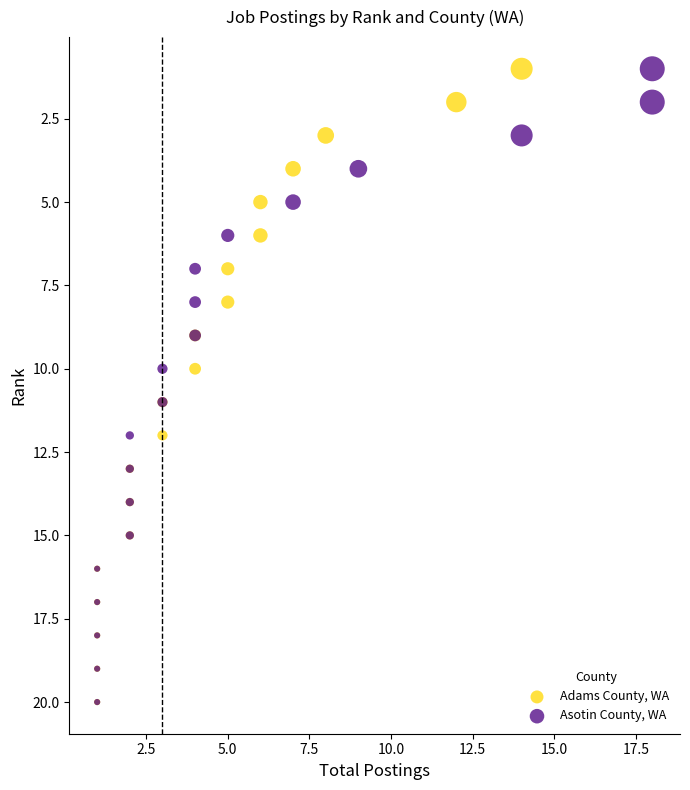

What are all the series names shown in the legend?

Adams County, WA, Asotin County, WA